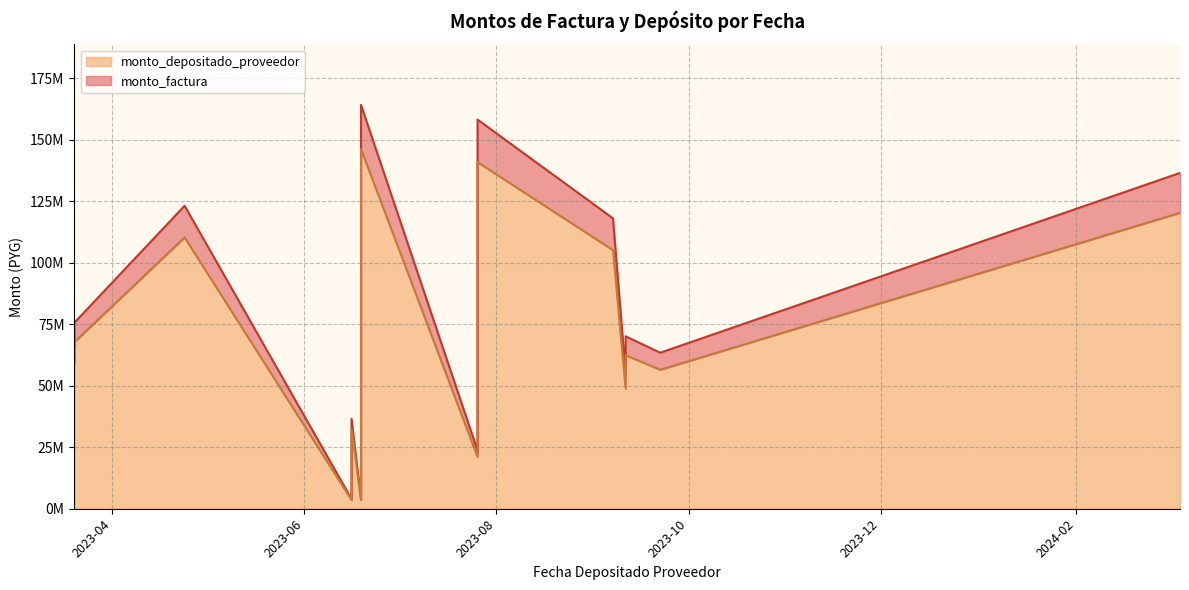

How many data points in monto_factura are above 70114693?

7